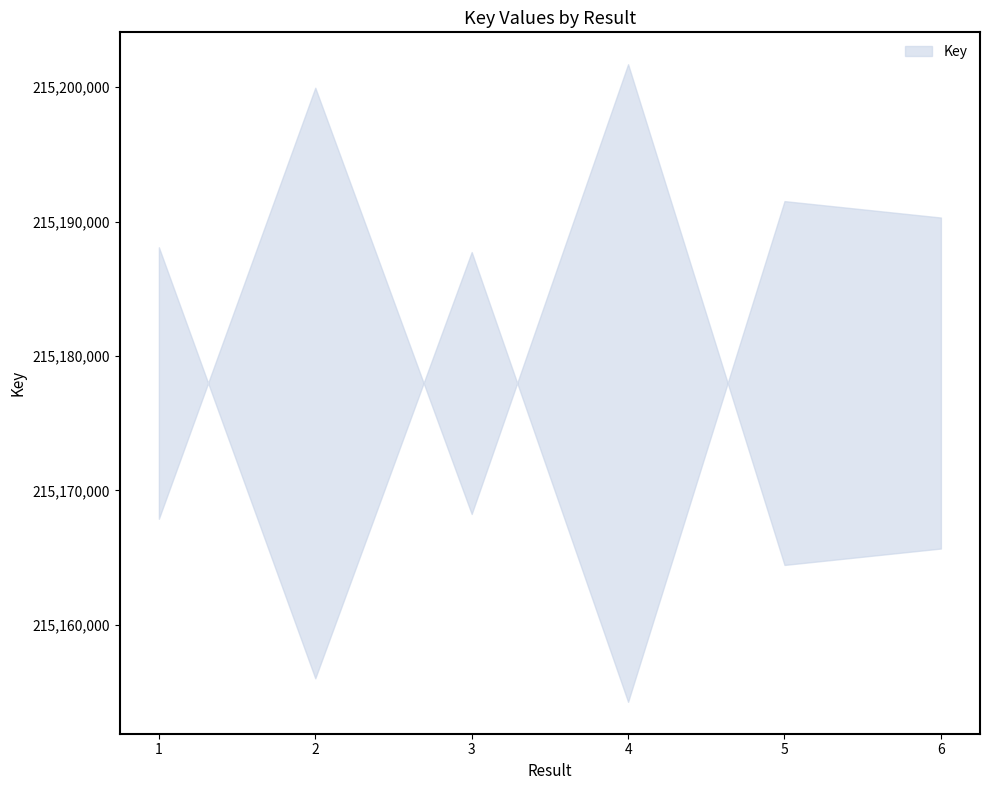

How many interior local peaks (higher than both neighbors) does the data have?

2